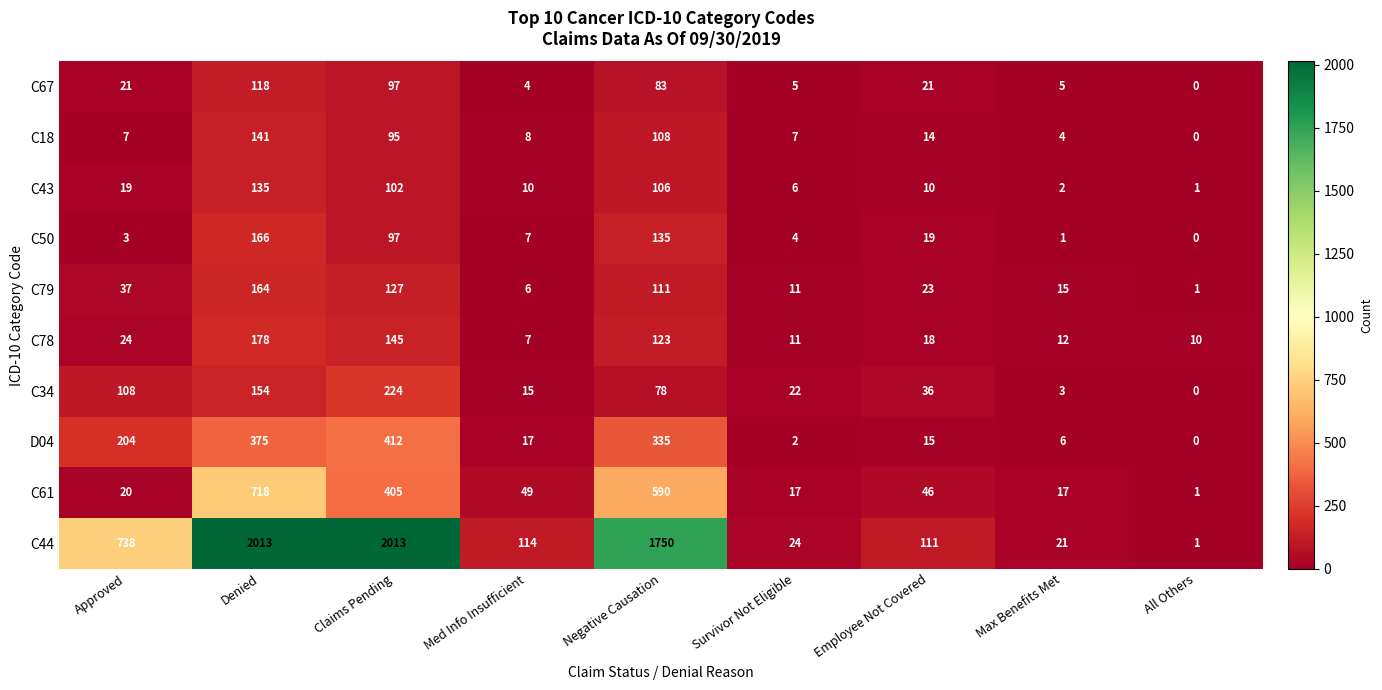

At how many categories does at least one series exceed 699?

4